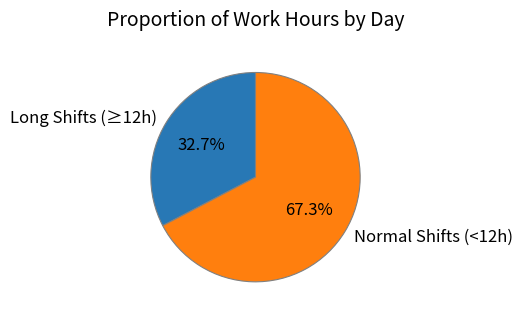

How many segments does this pie chart have?

2